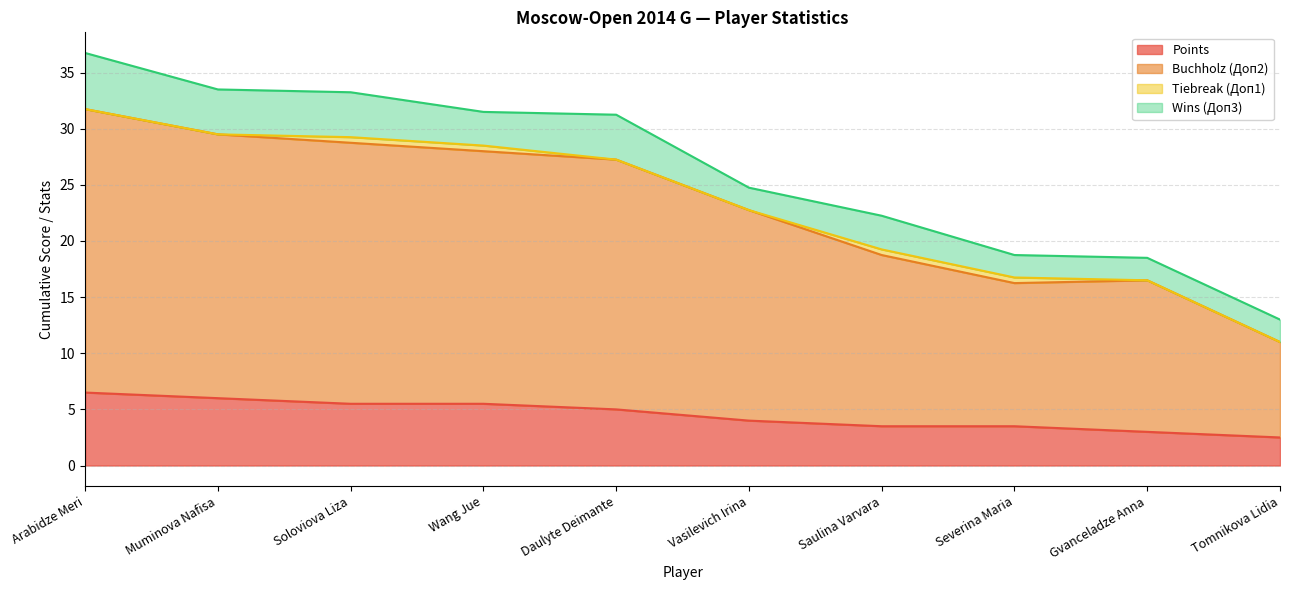

Where is Points nearest to the value 4?

Vasilevich Irina